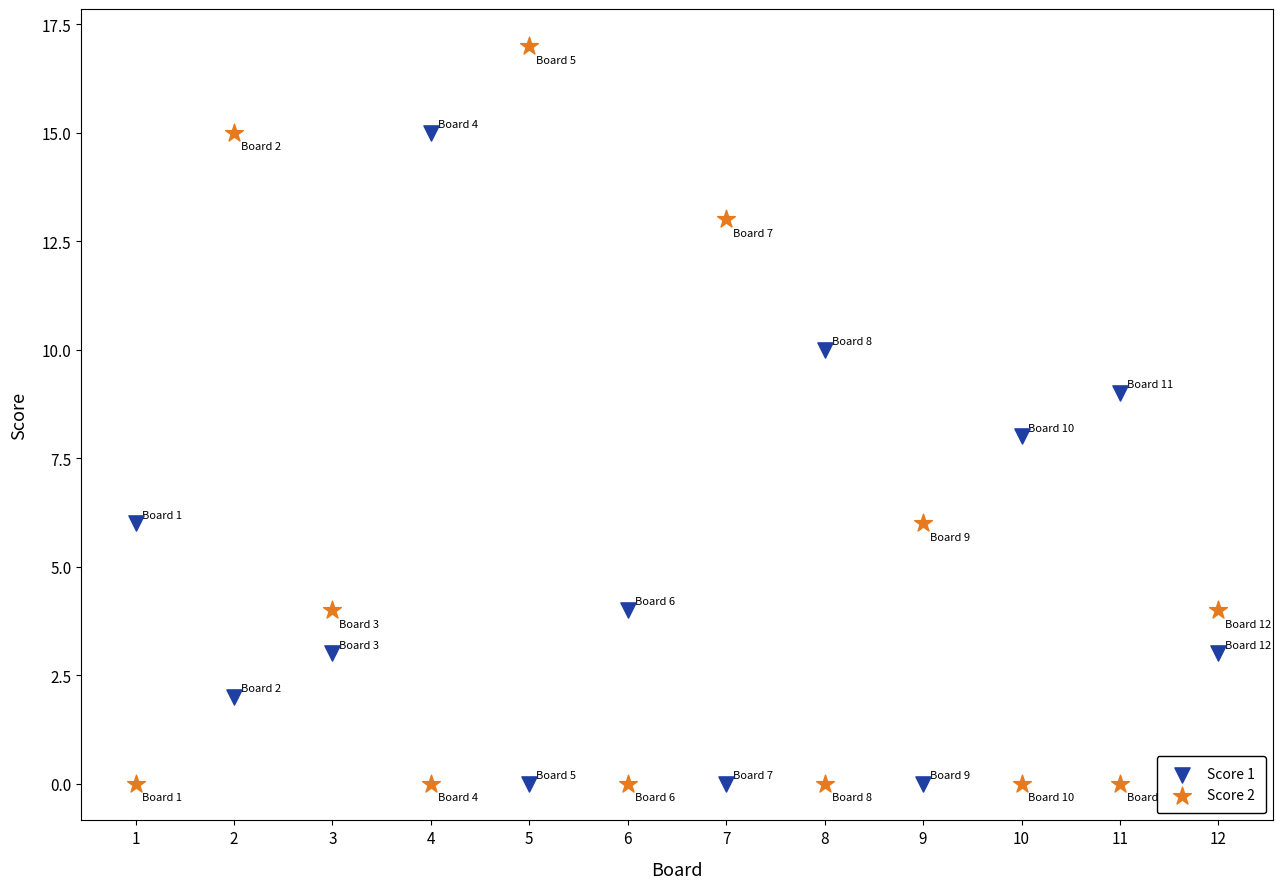

Which series has the largest Y range (max minus min)?

Score 2